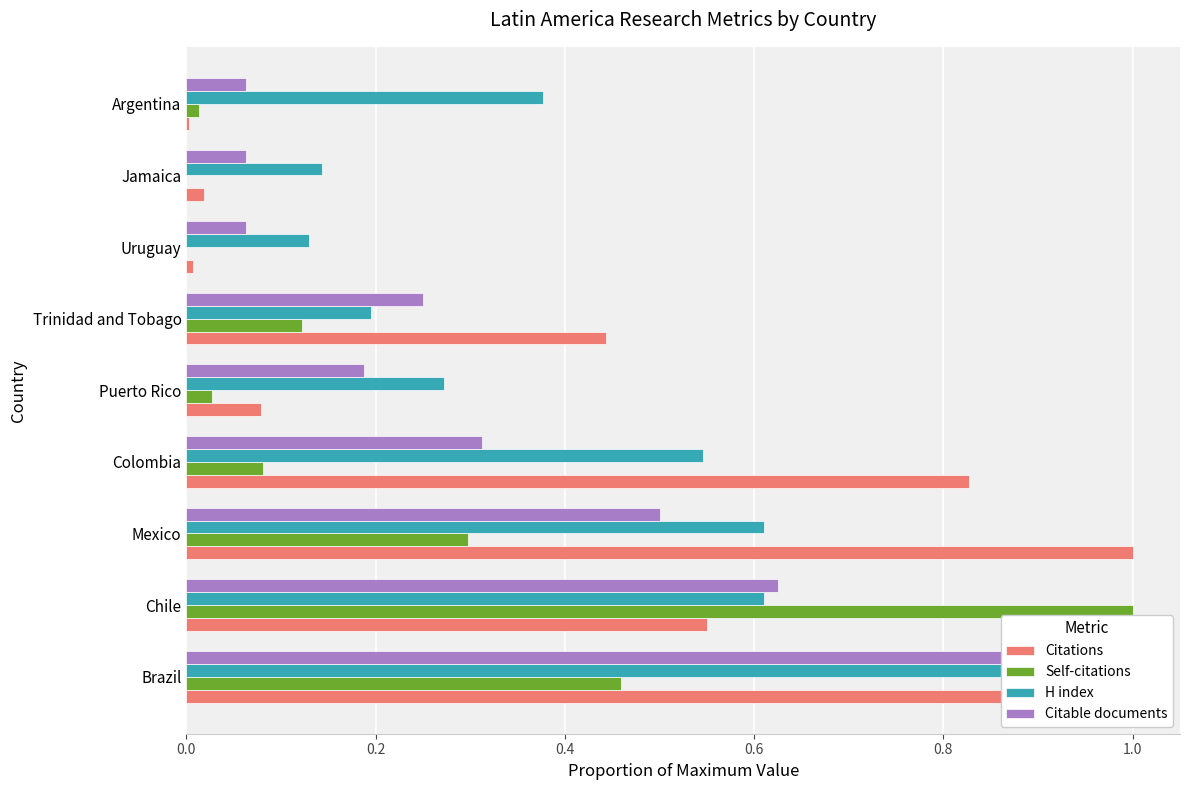

Rank the series at Chile from highest to lowest value.

Self-citations, Citable documents, H index, Citations